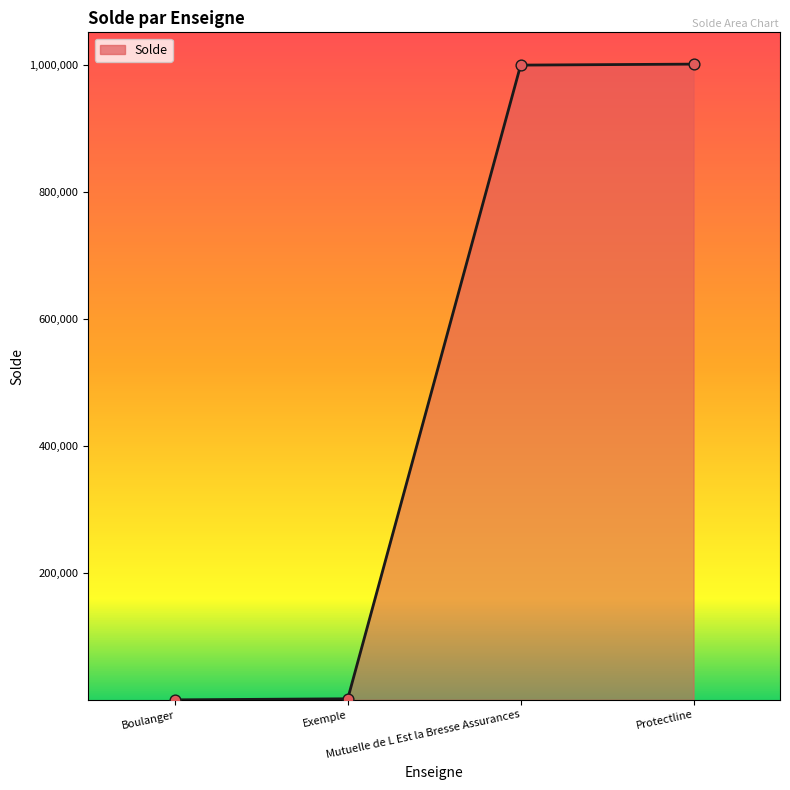

Between Protectline and Exemple, which is larger?

Protectline